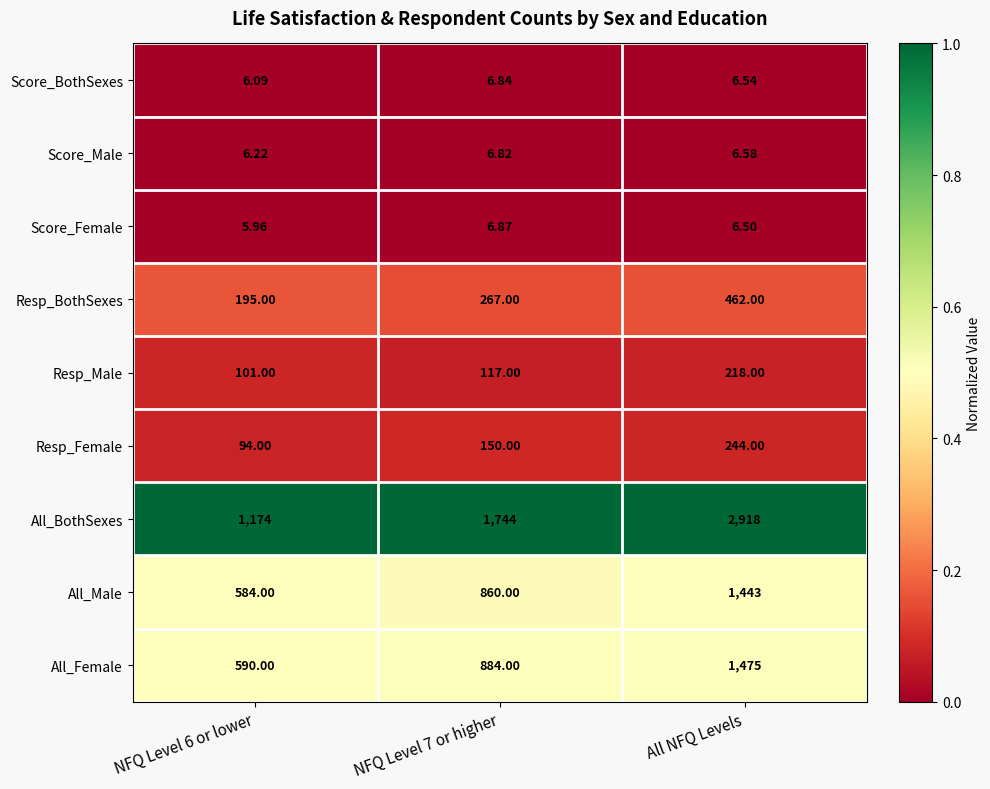

Which series changed the most between NFQ Level 7 or higher and All NFQ Levels?

All_BothSexes